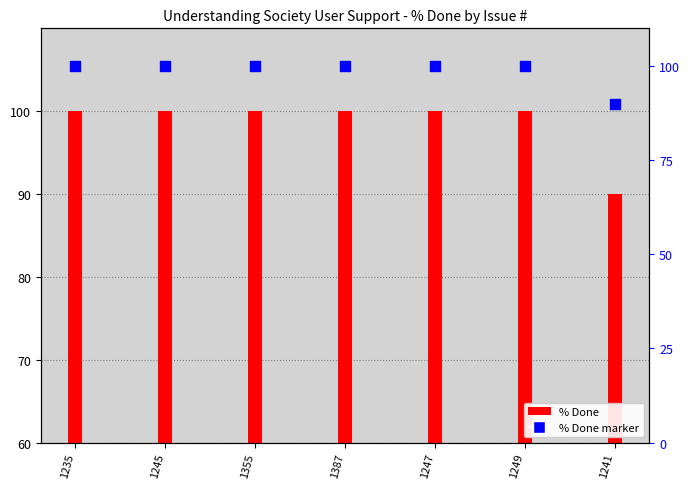

Which series contains the lowest Y value?

% Done